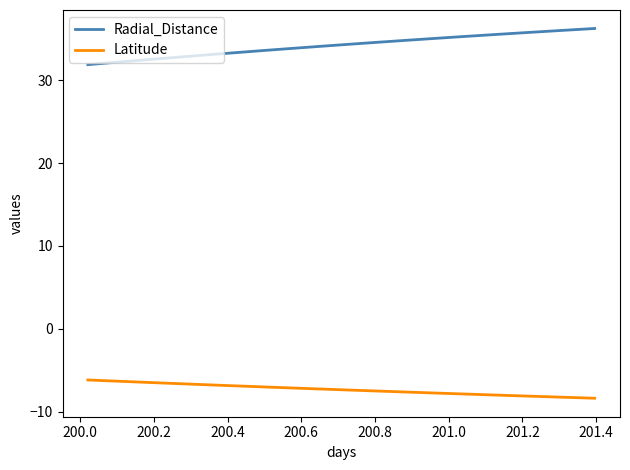

At how many categories does at least one series exceed 15?

34